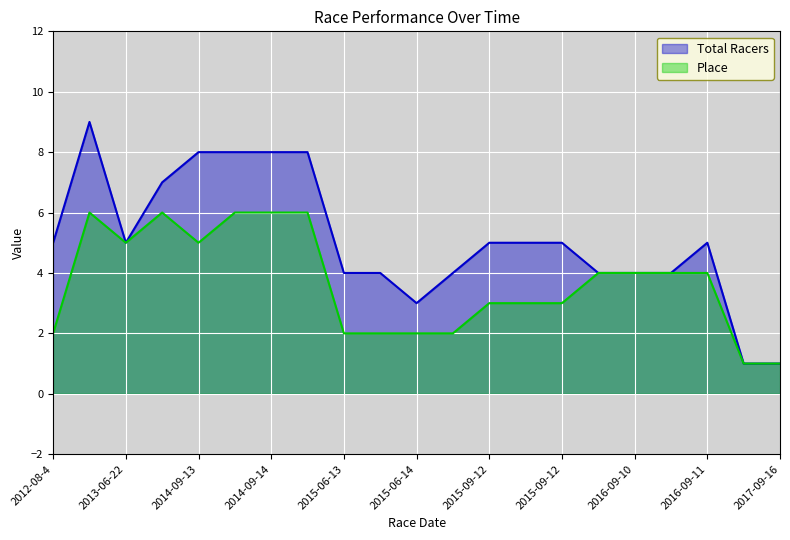

At which label is Place closest to 3?

2015-09-12